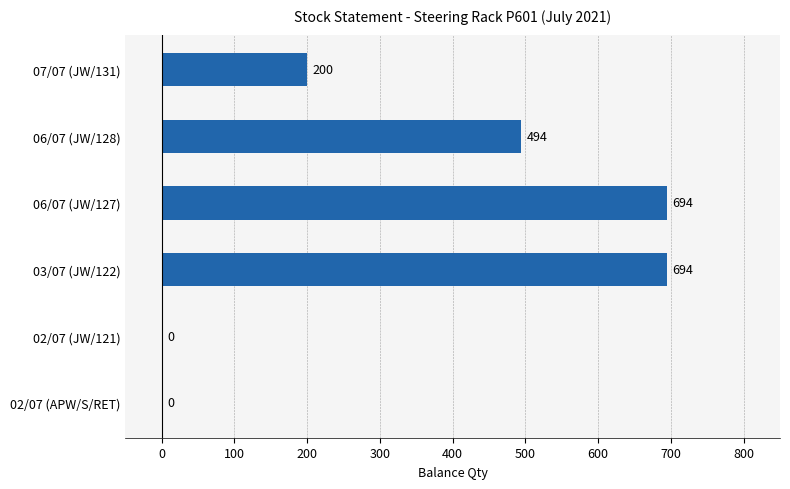

True or false: the data shows 0 at 02/07 (APW/S/RET).

True